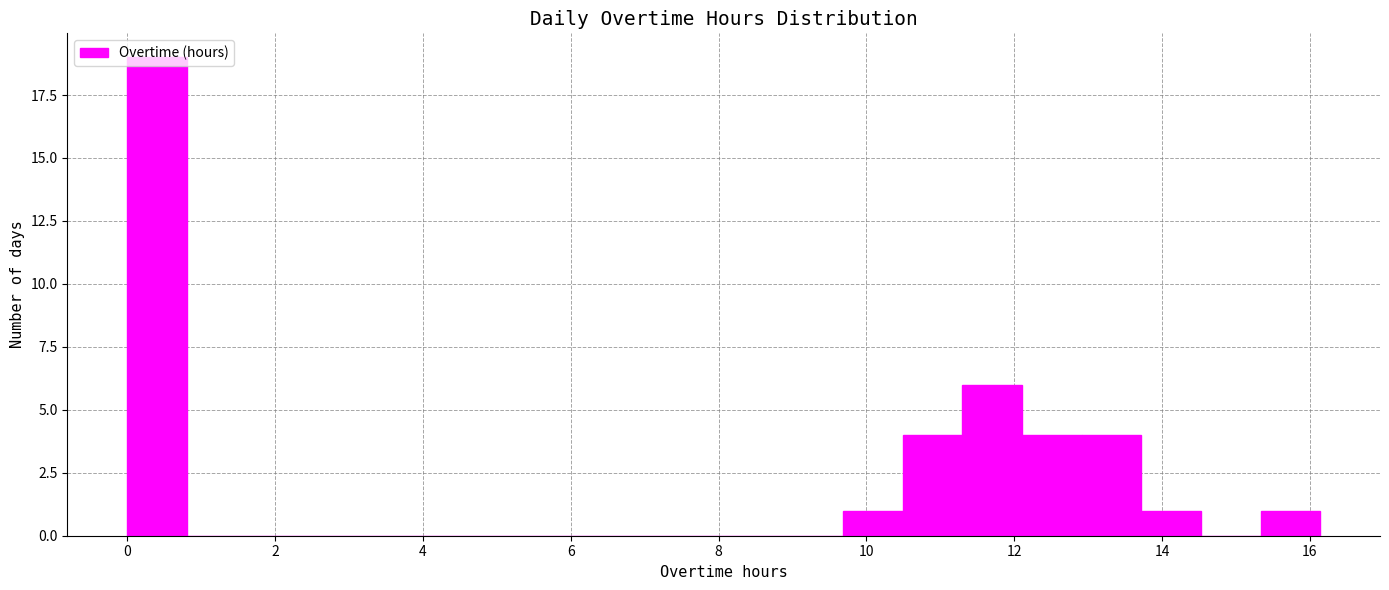

Reading left to right, list every bar in this chart as the range it spans on the x-axis followed by its height. Neither the bar edges nor the heights are printed on the chart, so give them approximately, as read against the axes.

0.0 to 0.8: 19
0.8 to 1.6: 0
1.6 to 2.4: 0
2.4 to 3.2: 0
3.2 to 4.0: 0
4.0 to 4.8: 0
4.8 to 5.6: 0
5.6 to 6.4: 0
6.4 to 7.2: 0
7.2 to 8.0: 0
8.0 to 8.8: 0
8.8 to 9.6: 0
9.6 to 10.4: 1
10.4 to 11.2: 4
11.2 to 12.2: 6
12.2 to 13.0: 4
13.0 to 13.8: 4
13.8 to 14.6: 1
14.6 to 15.4: 0
15.4 to 16.2: 1